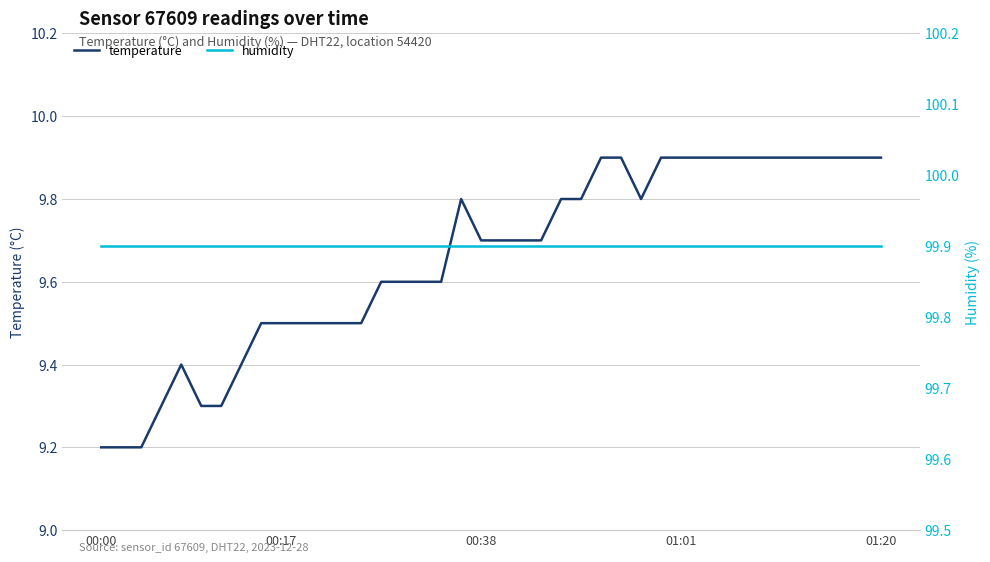

At which category is the sum across all series the highest?

25